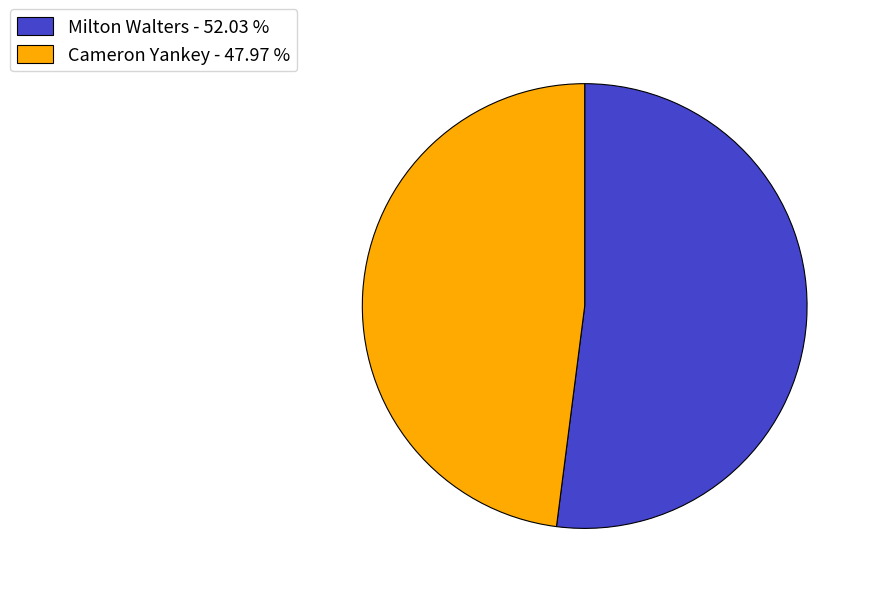

Which category has the smallest portion of the pie?

Cameron Yankey